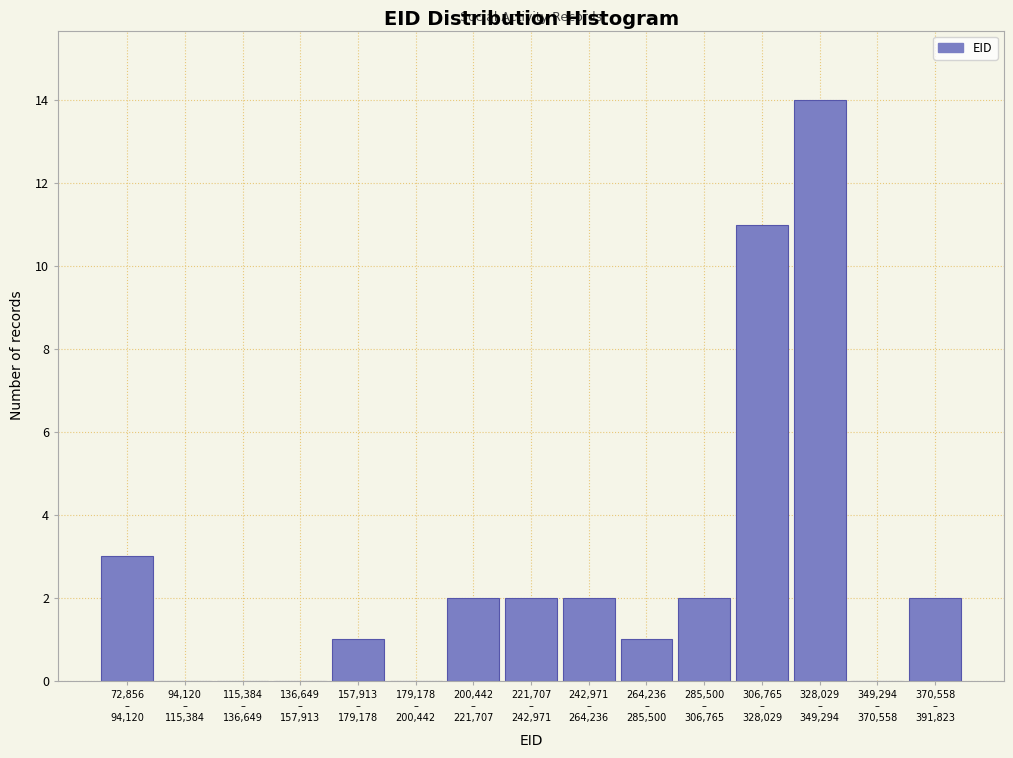

How many data points does each series have?

15